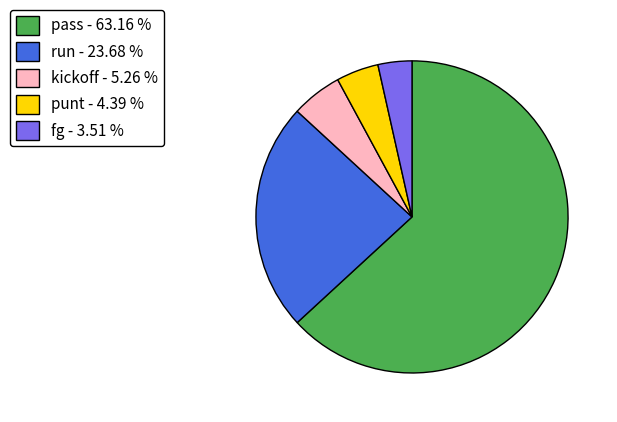

Which category has the biggest portion of the pie?

pass - 63.16 %